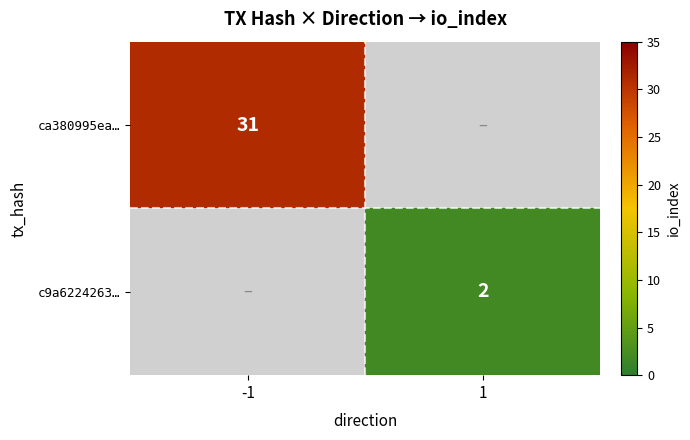

The value of c9a6224263… at 1 is 3. True or false?

False